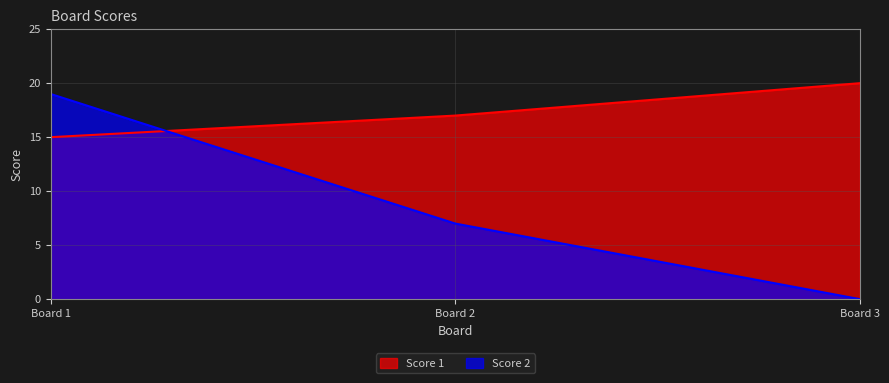

What are all the series names shown in the legend?

Score 1, Score 2